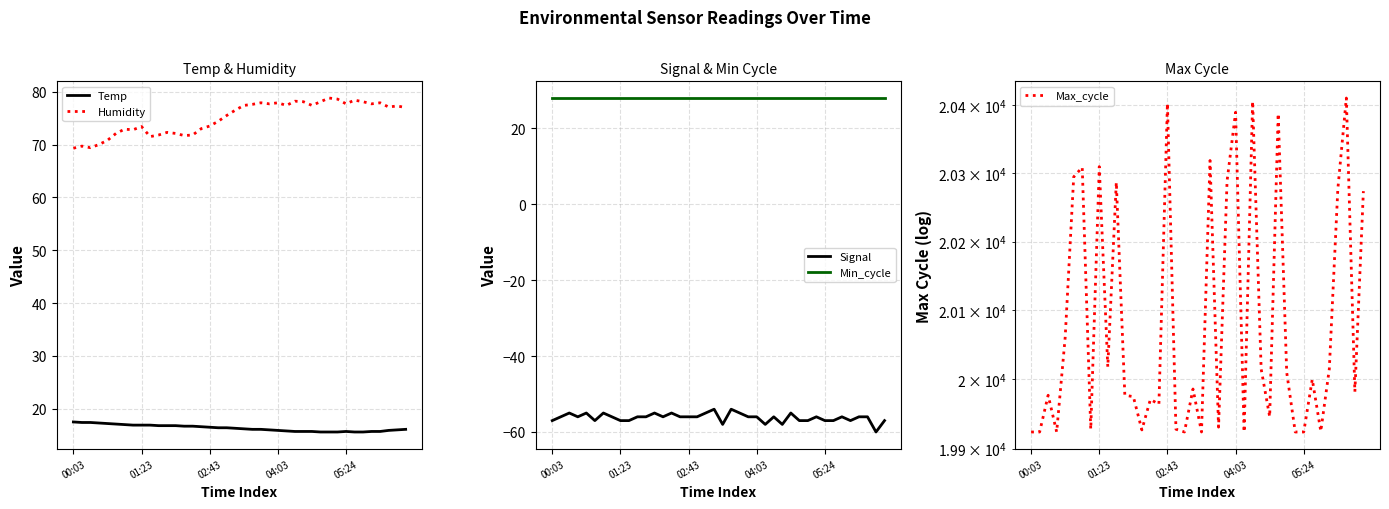

At how many categories does at least one series exceed 1781?

40